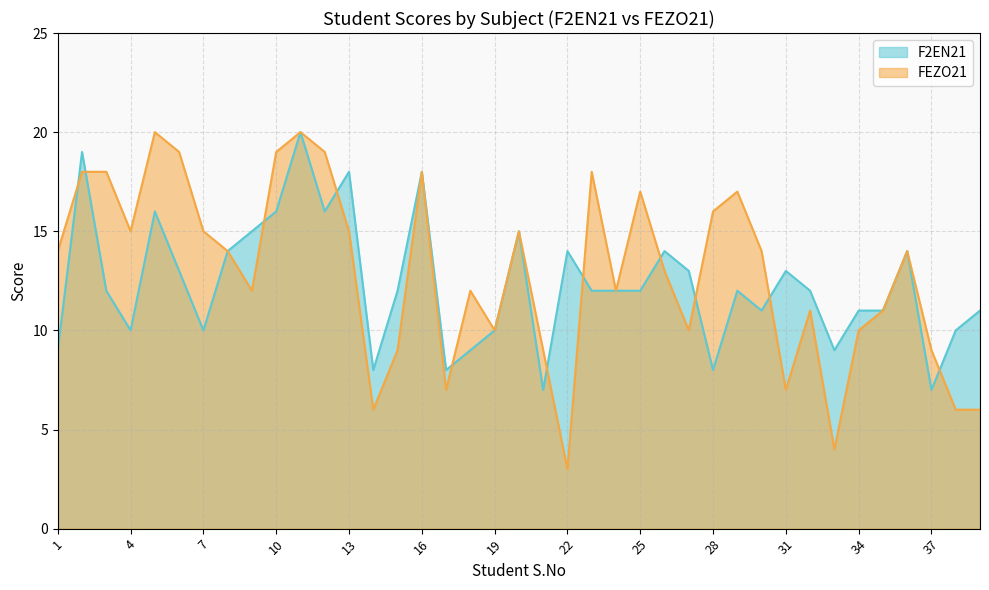

At which label does F2EN21 reach its peak?

11